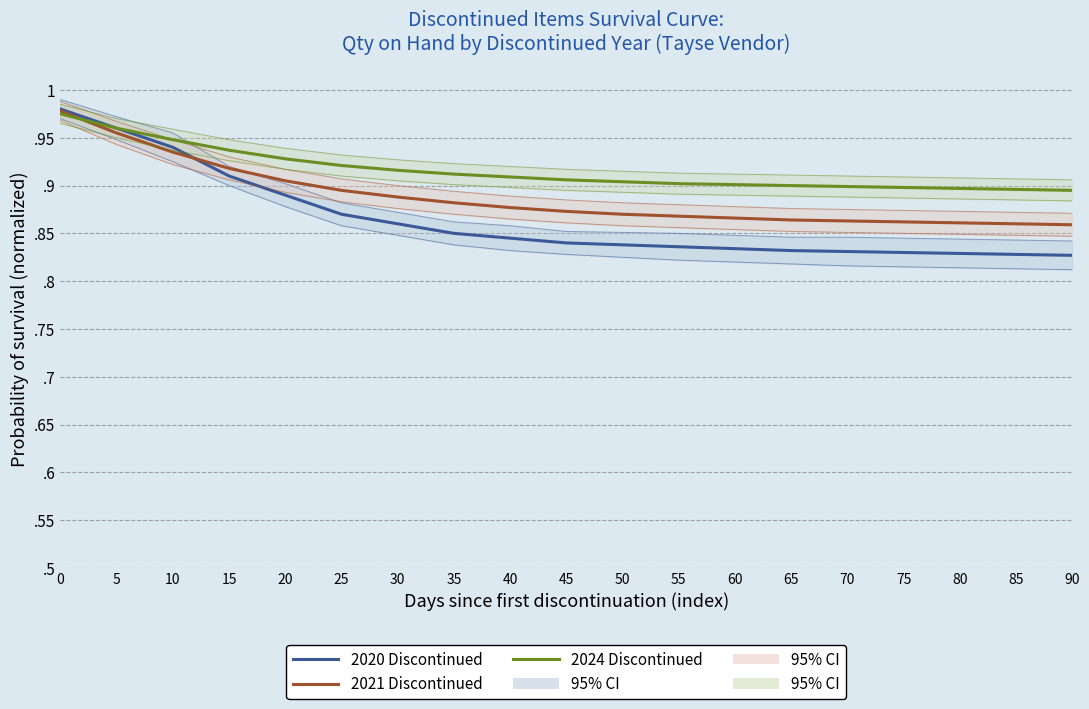

List the series in order of their overall mean, highest first.

2024 Discontinued, 2021 Discontinued, 2020 Discontinued